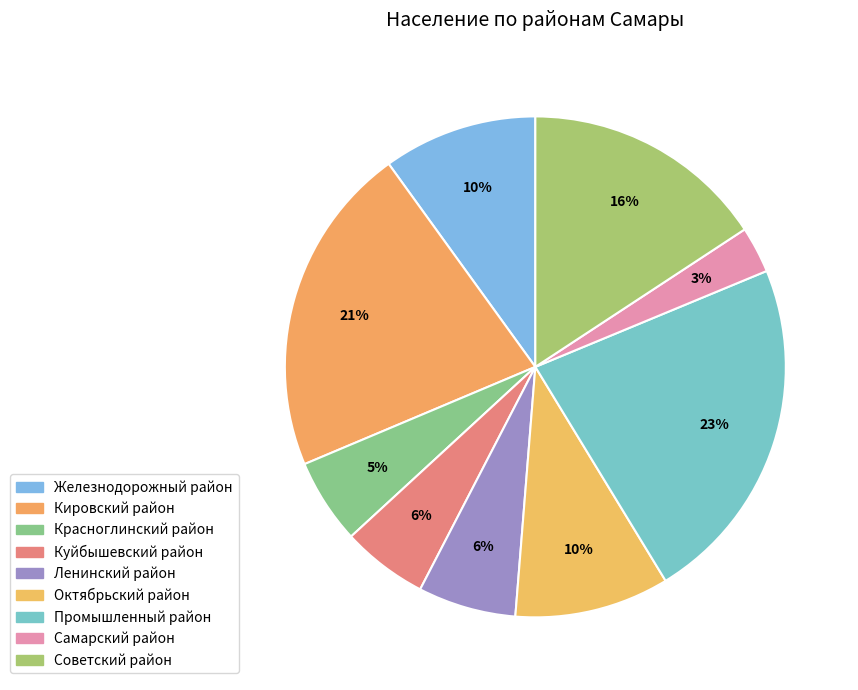

What percentage is the Куйбышевский район slice, to the nearest percent?

6%